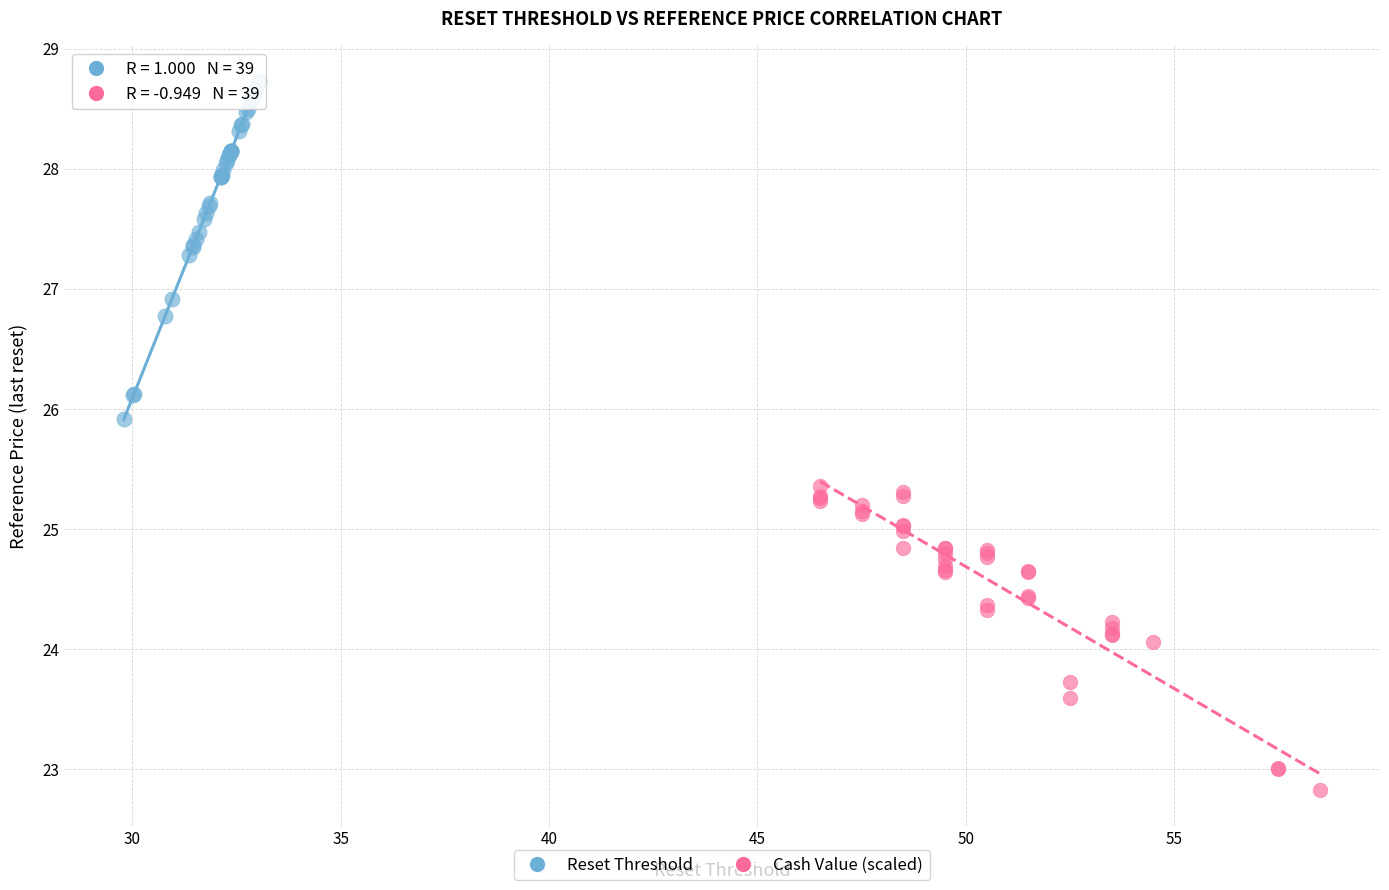

Which series reaches the maximum Y coordinate?

Reset Threshold